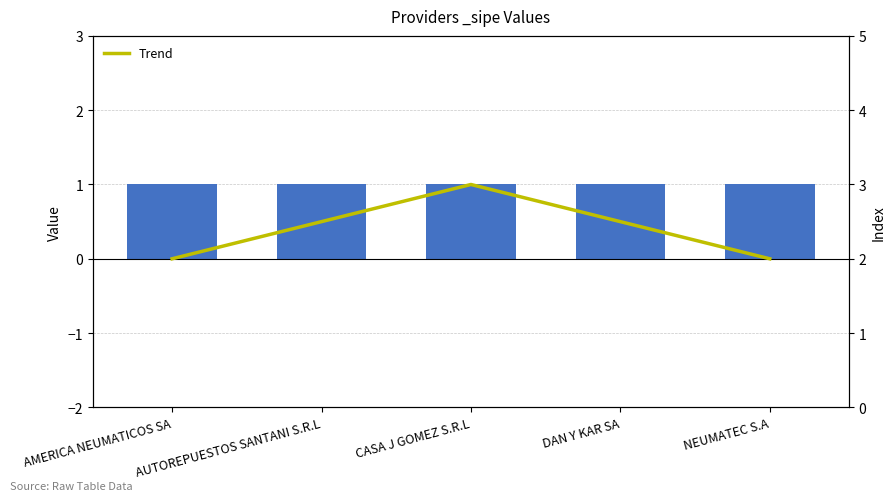

Where is the data nearest to the value 2?

AMERICA NEUMATICOS SA